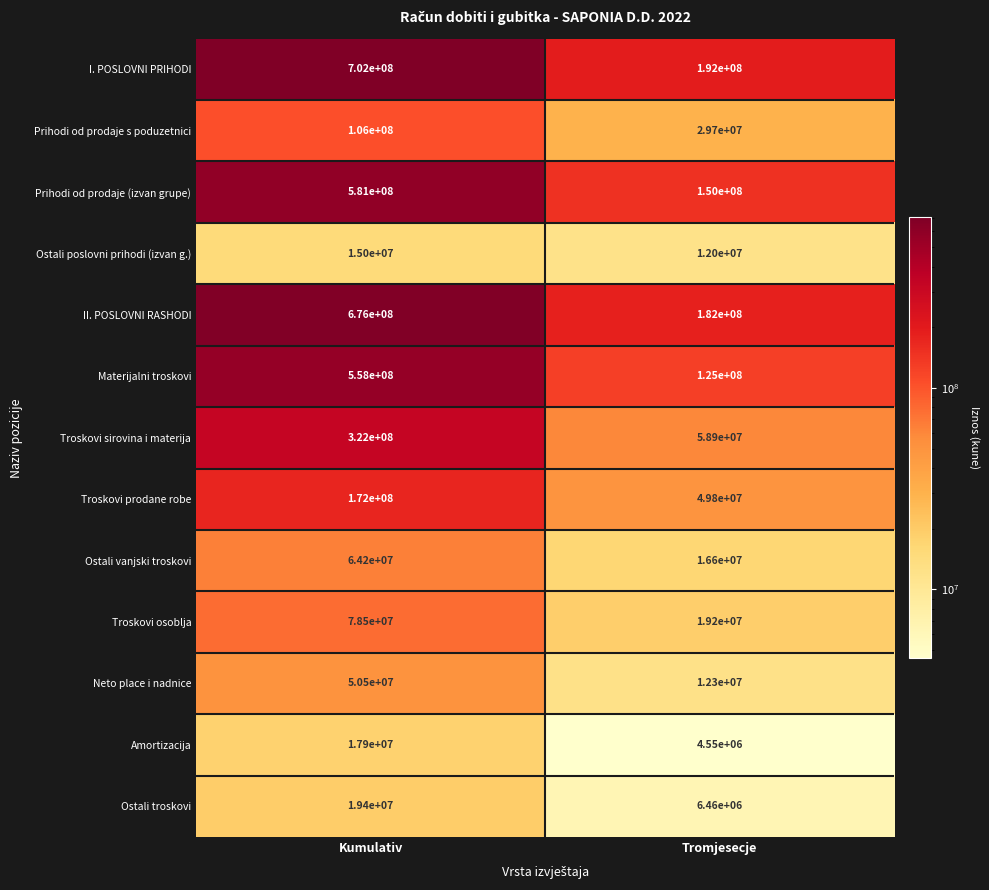

Which category has the lowest value across all series?

Tromjesecje